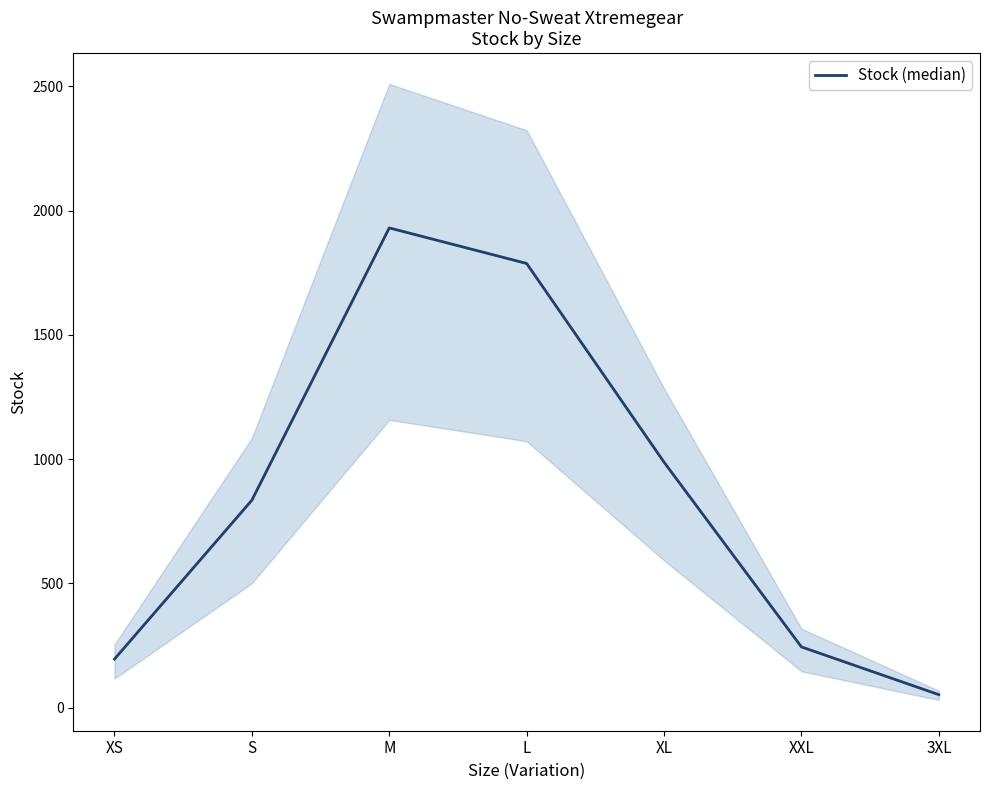

What is the maximum value shown in the chart?

1930